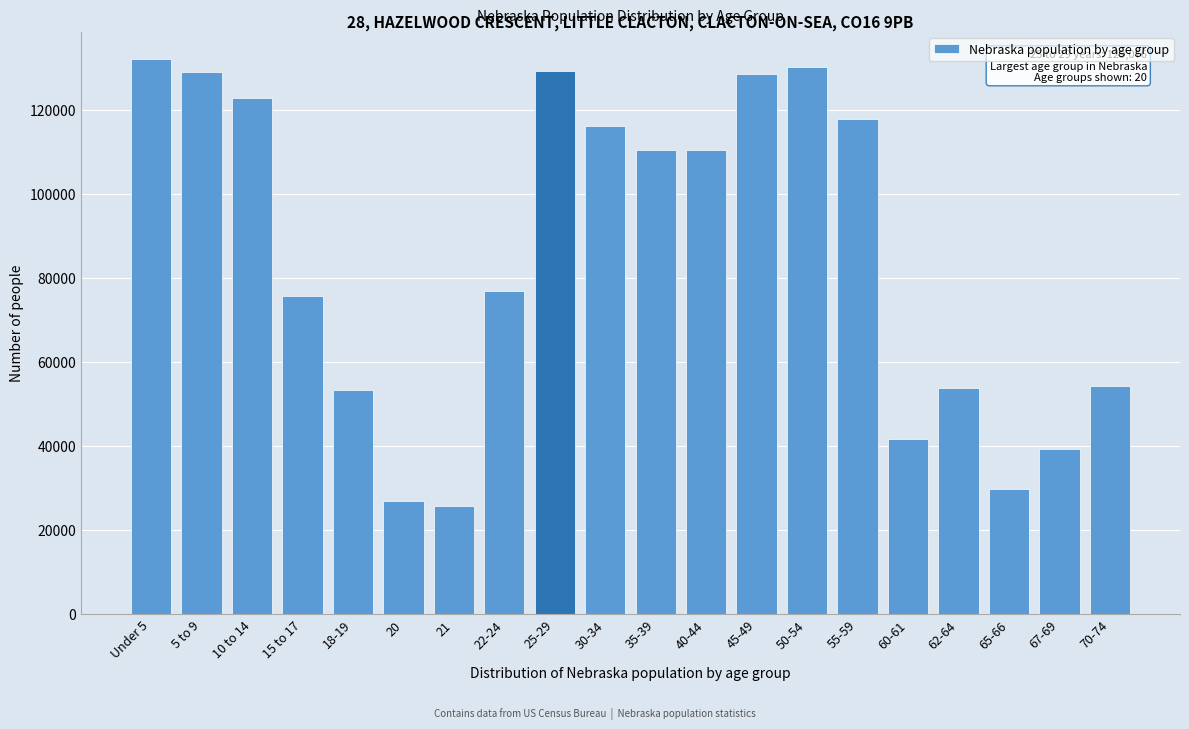

What is the sum of the values at 40-44 and 22-24?

187194